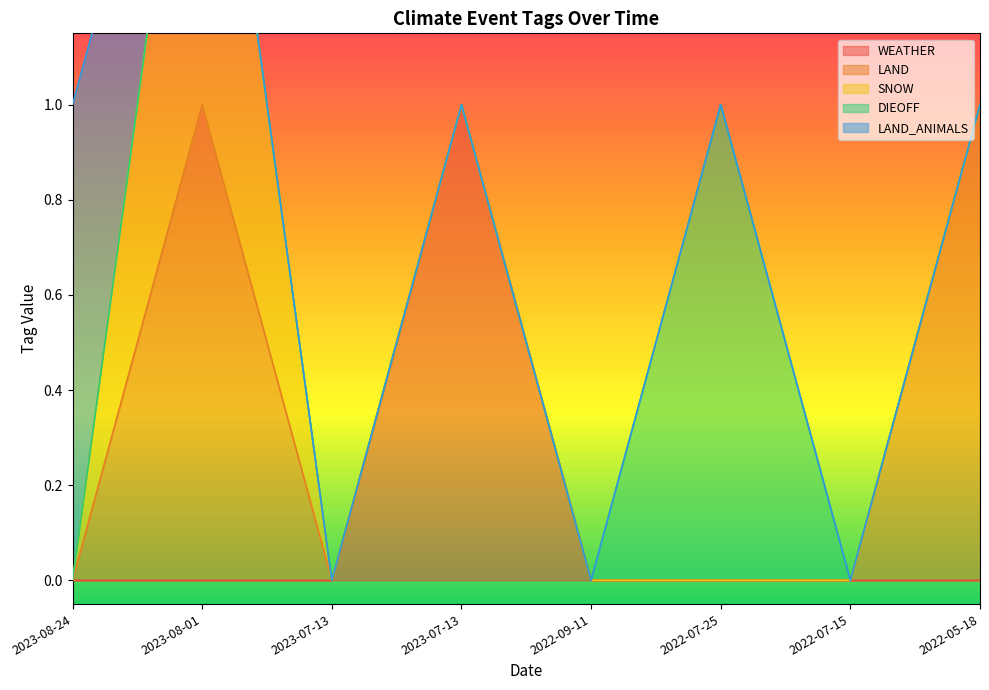

What is the value of the SNOW point at the 2nd from the left?

1